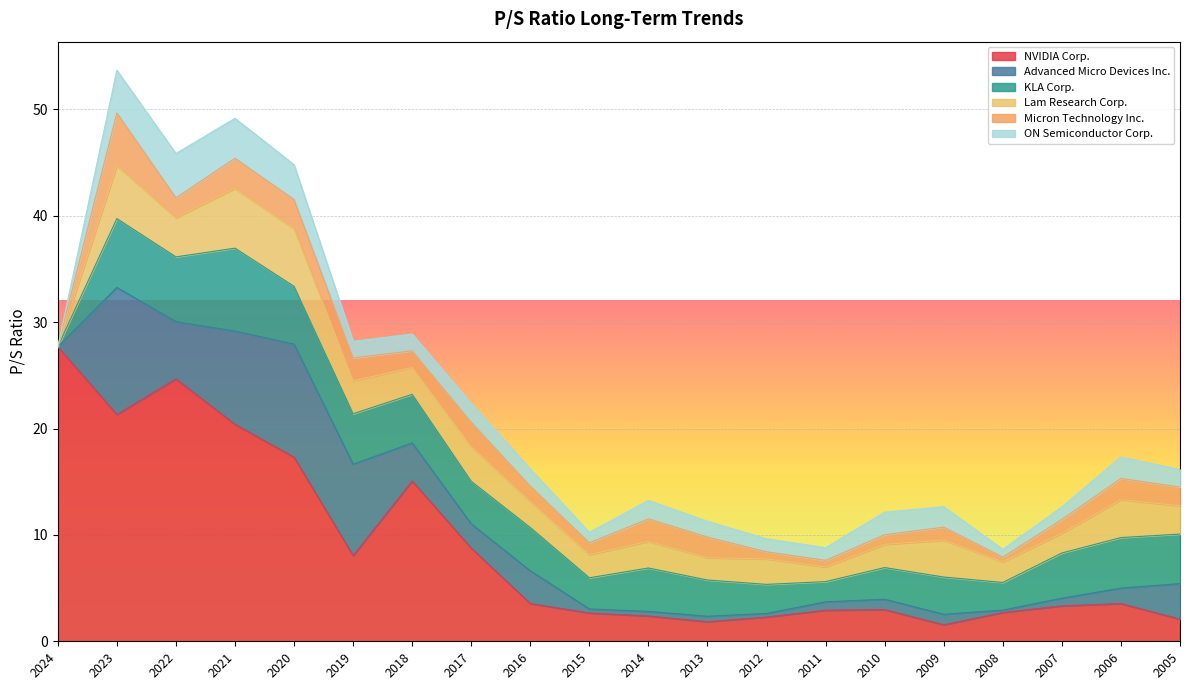

What are all the series names shown in the legend?

NVIDIA Corp., Advanced Micro Devices Inc., KLA Corp., Lam Research Corp., Micron Technology Inc., ON Semiconductor Corp.